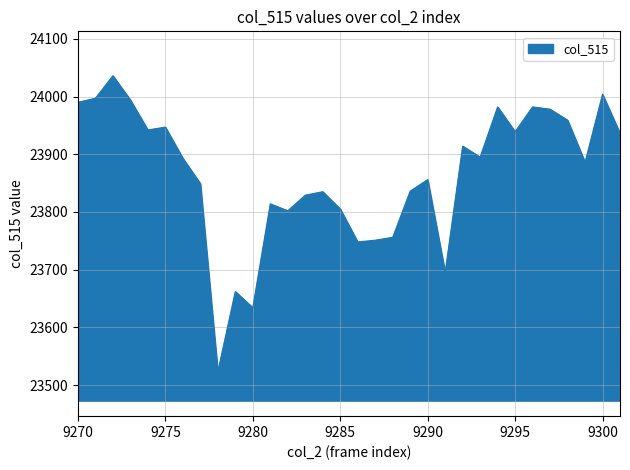

What is the greatest value displayed?

24036